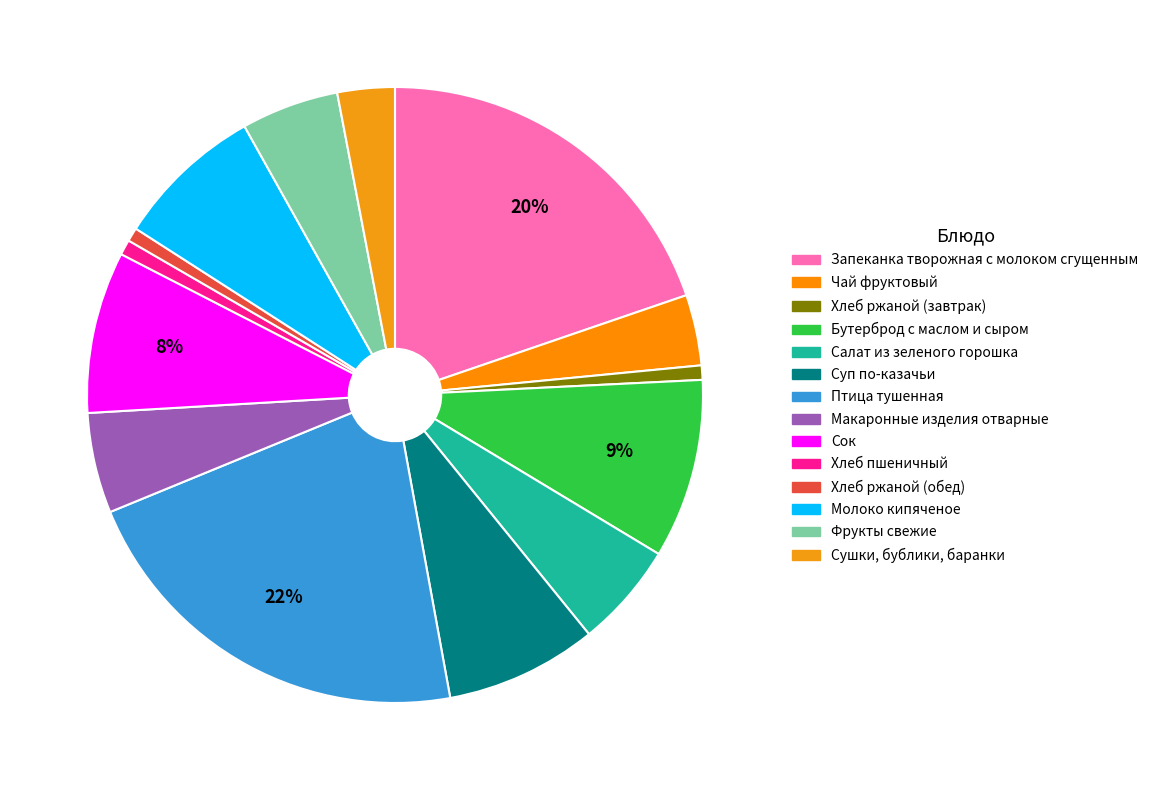

Rank the categories by value from highest to lowest.

Птица тушенная, Запеканка творожная с молоком сгущенным, Бутерброд с маслом и сыром, Сок, Суп по-казачьи, Молоко кипяченое, Салат из зеленого горошка, Макаронные изделия отварные, Фрукты свежие, Чай фруктовый, Сушки, бублики, баранки, Хлеб пшеничный, Хлеб ржаной (завтрак), Хлеб ржаной (обед)